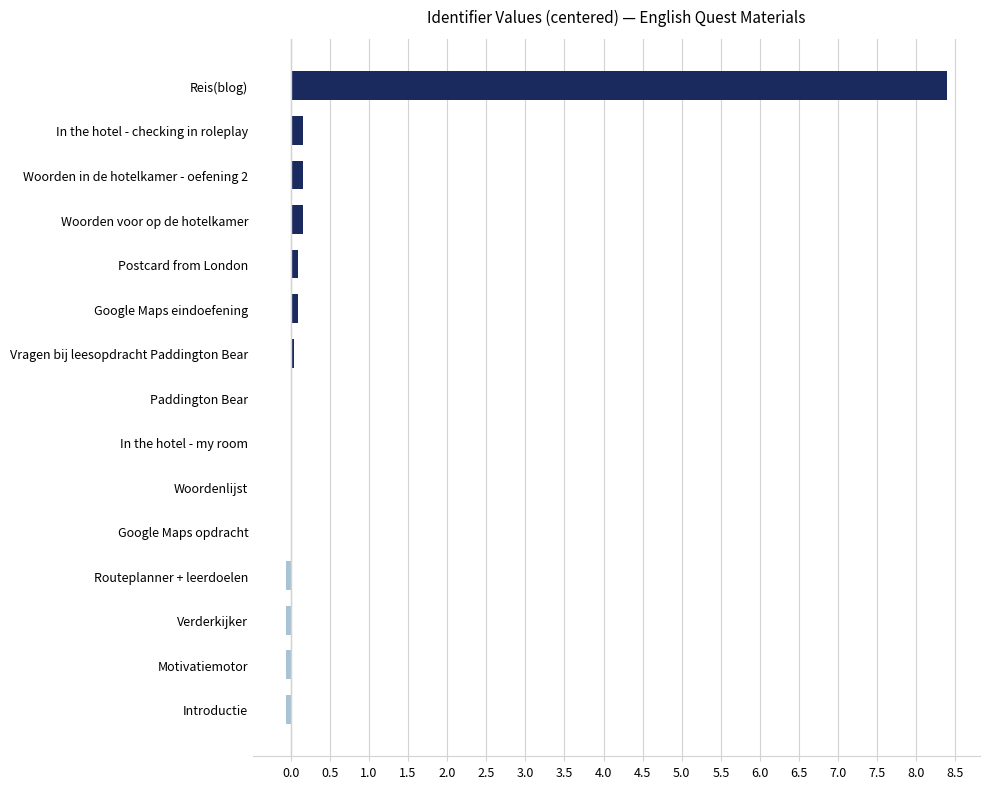

The value at Vragen bij leesopdracht Paddington Bear is 0.0. True or false?

True